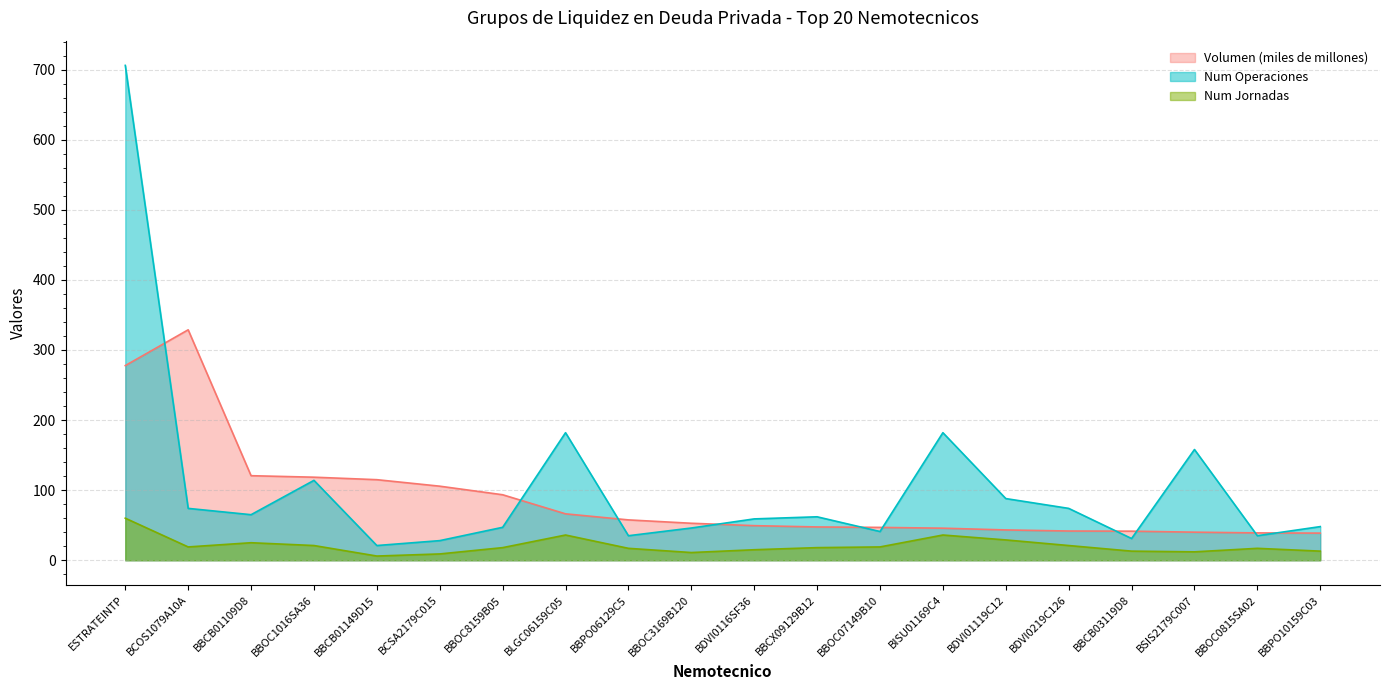

How many interior local peaks does the Volumen series have?

1